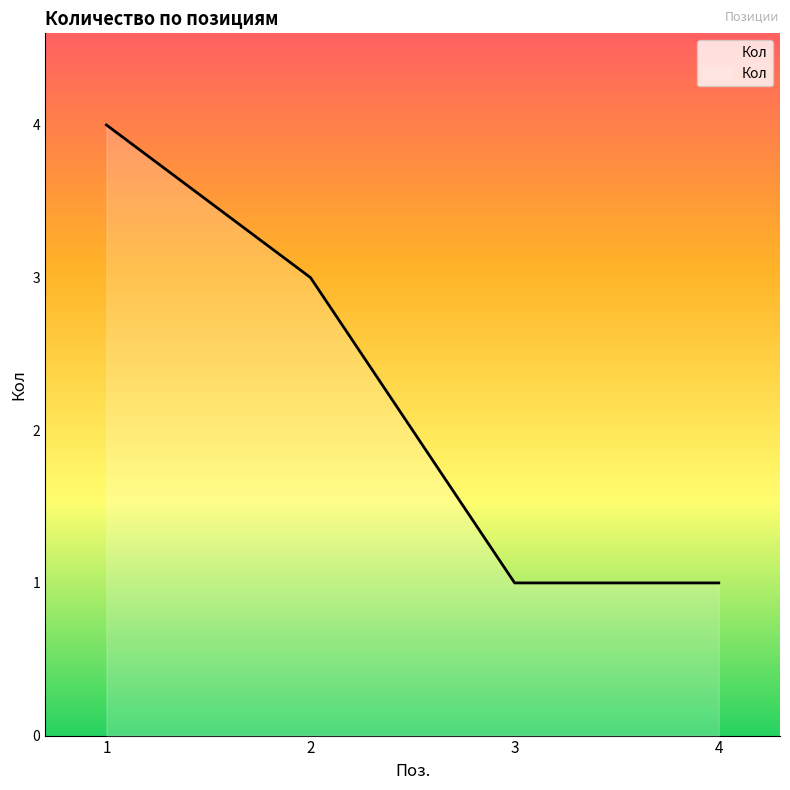

How many values are between 1 and 4?

4